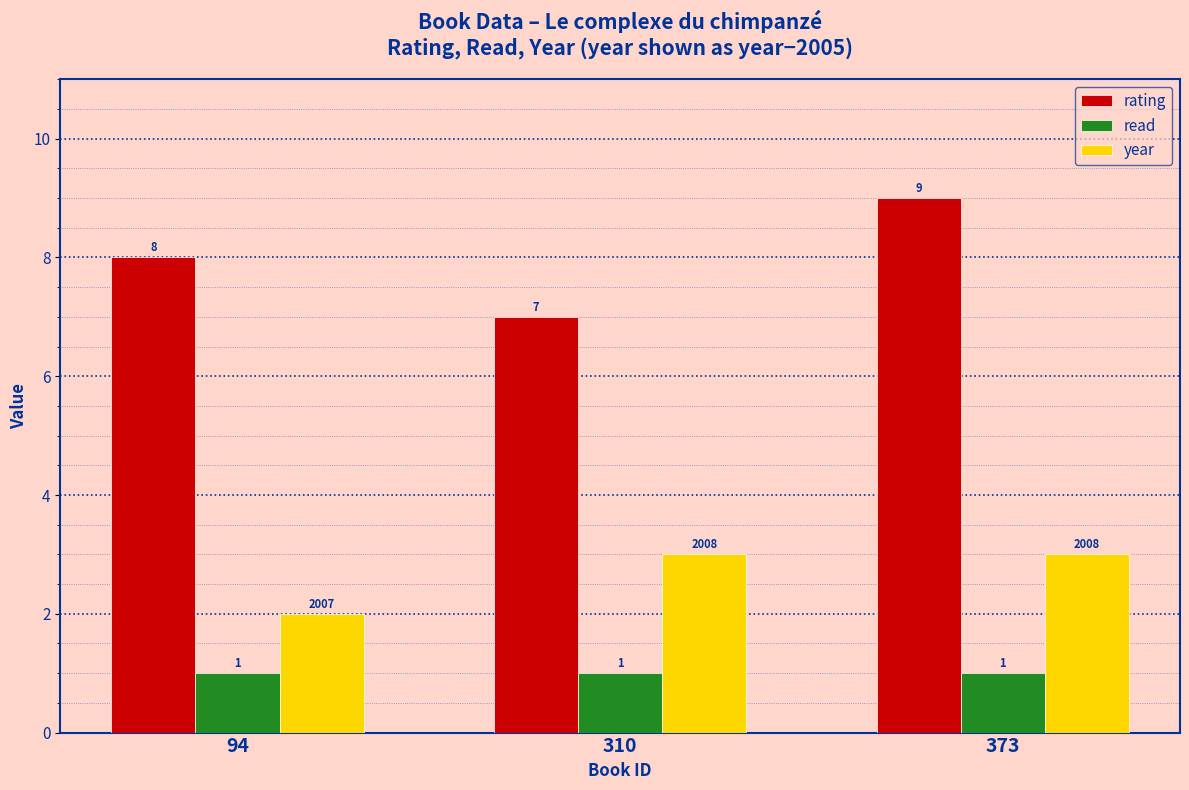

The value of rating at 94 is 8. True or false?

True